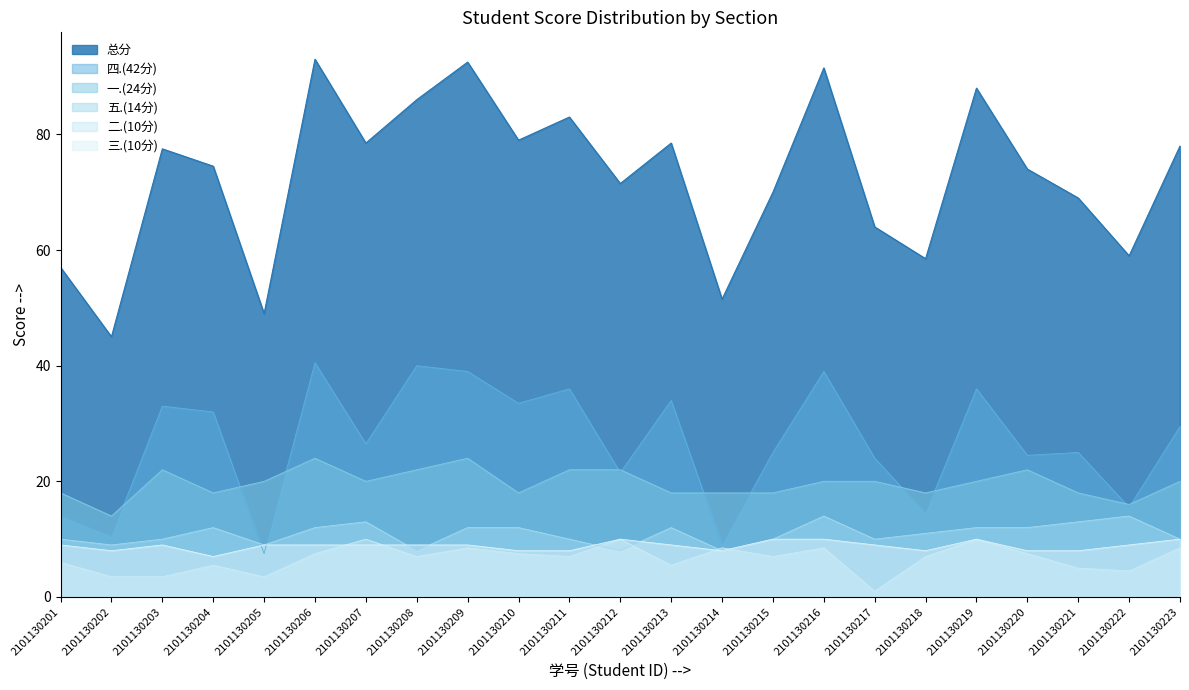

At which category is the sum across all series the highest?

2101130206